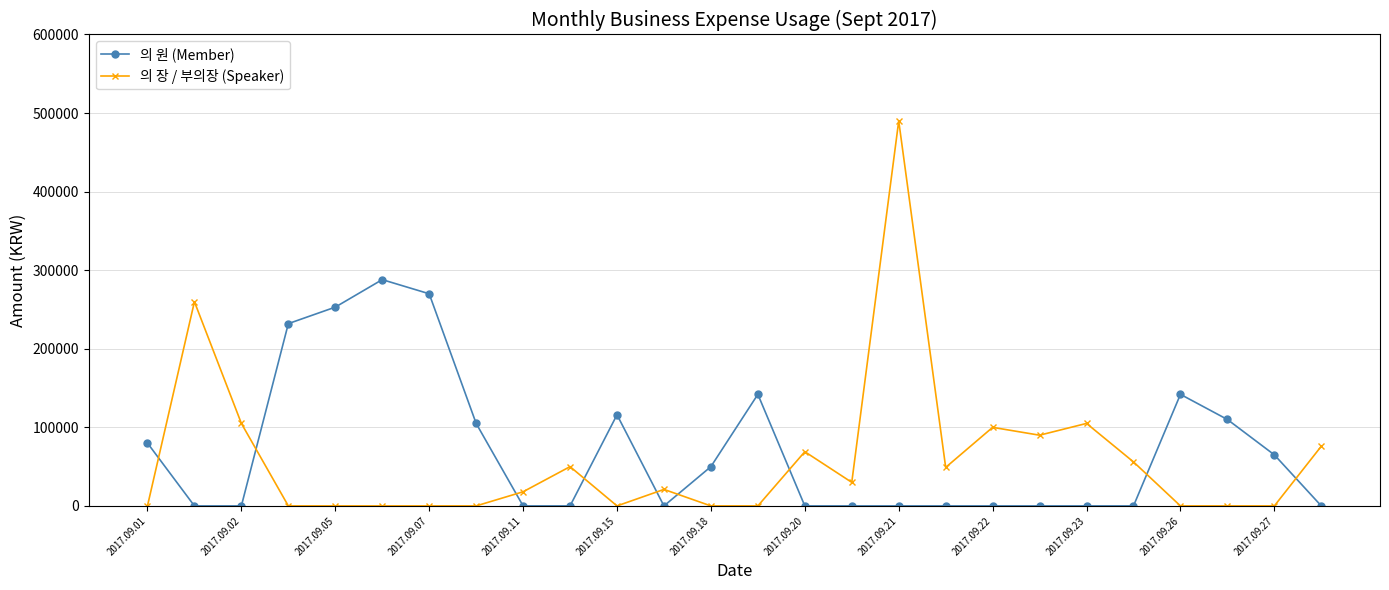

What is the greatest value displayed?

490000